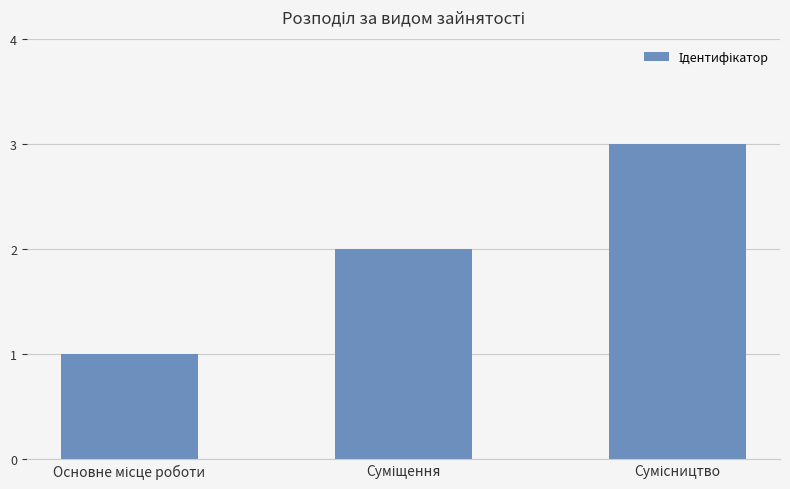

What is the sum of all values?

6